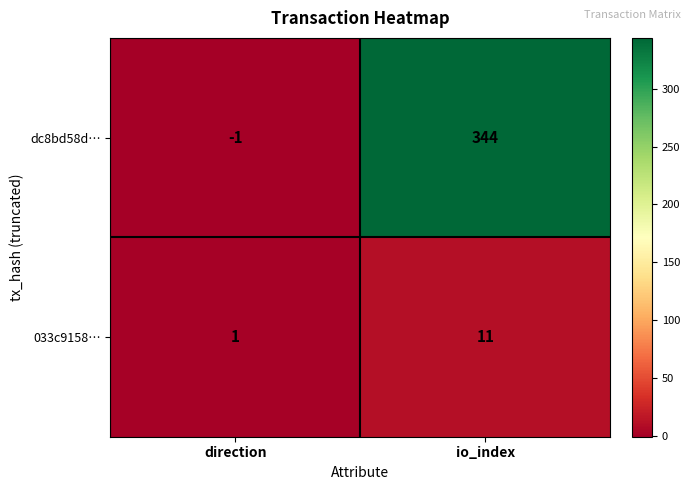

What is the sum of all dc8bd58d… values?

343